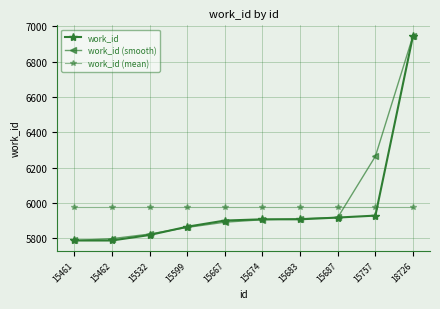

Is it true that work_id (mean) equals 5976.4 at 18726?

True